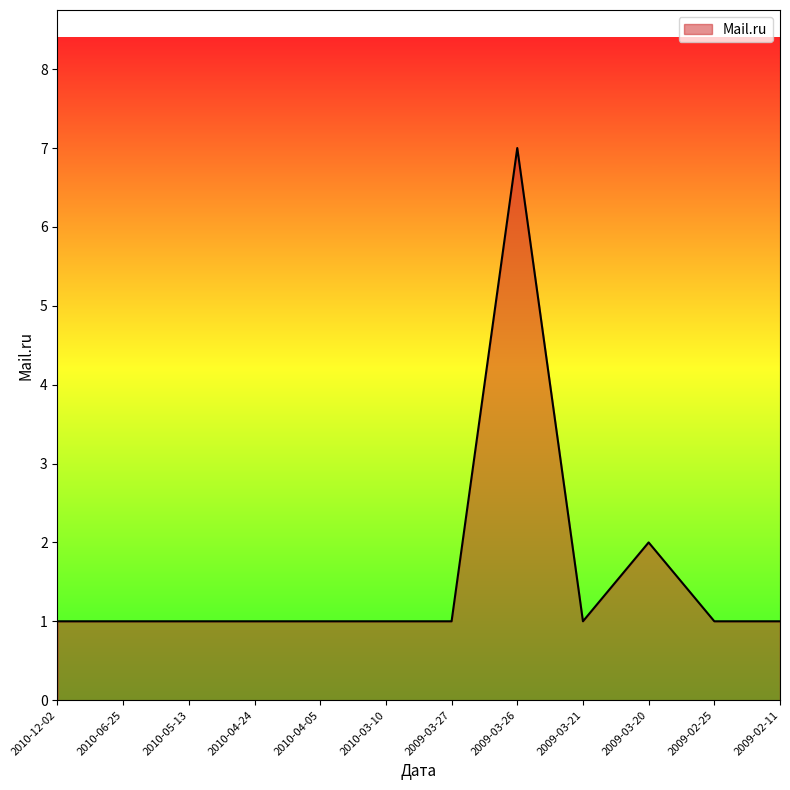

Approximately how many times larger is the value at 2009-03-21 compared to 2010-04-24?

1.0